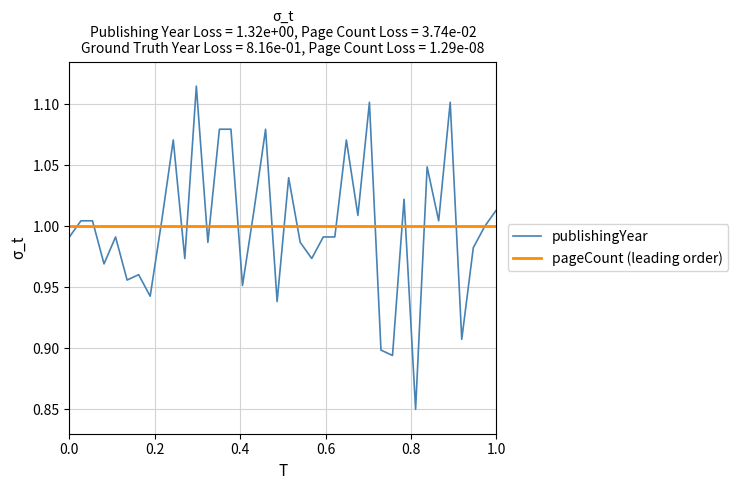

What is the sum of all values?

38.0